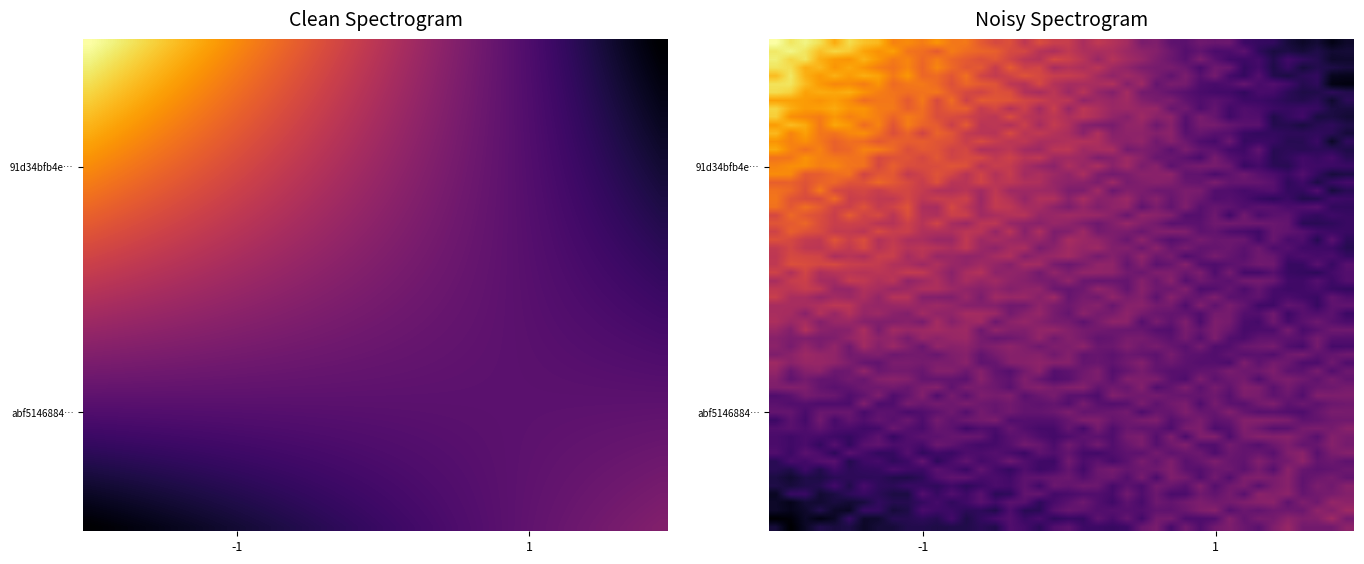

Which series has the largest range (max minus min)?

91d34bfb4edd105be4b8360a5d7364e0ceb614a